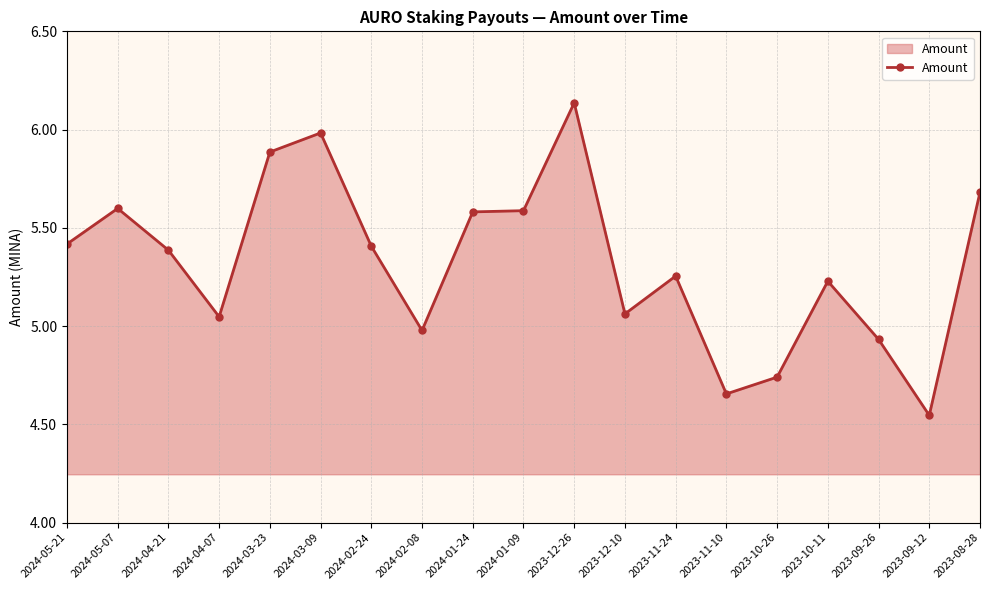

Count the number of values greater than 5.

14